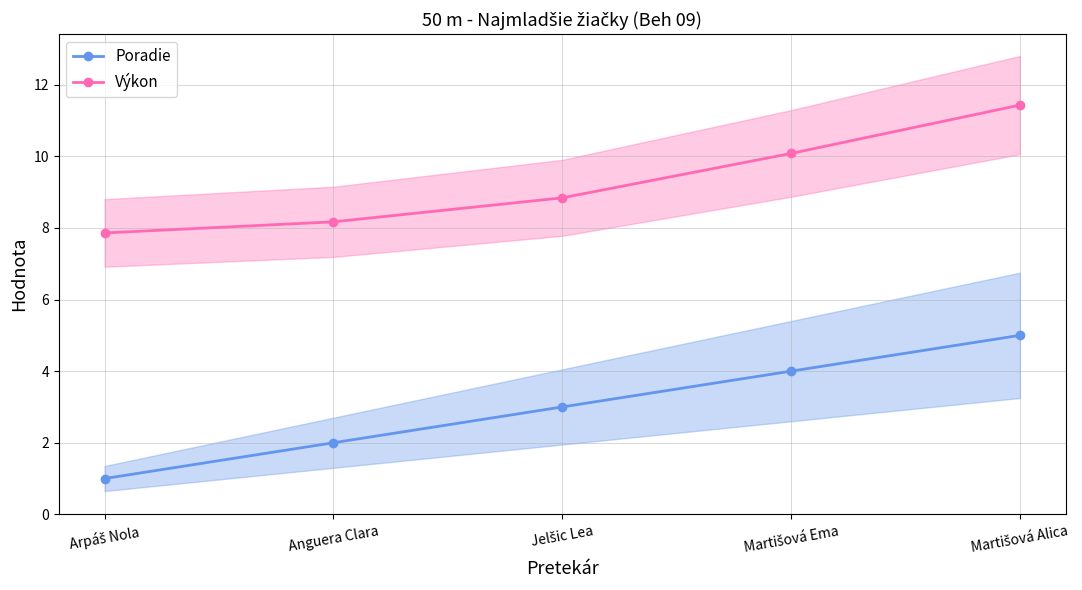

Read the Poradie value at Arpáš Nola.

1.0